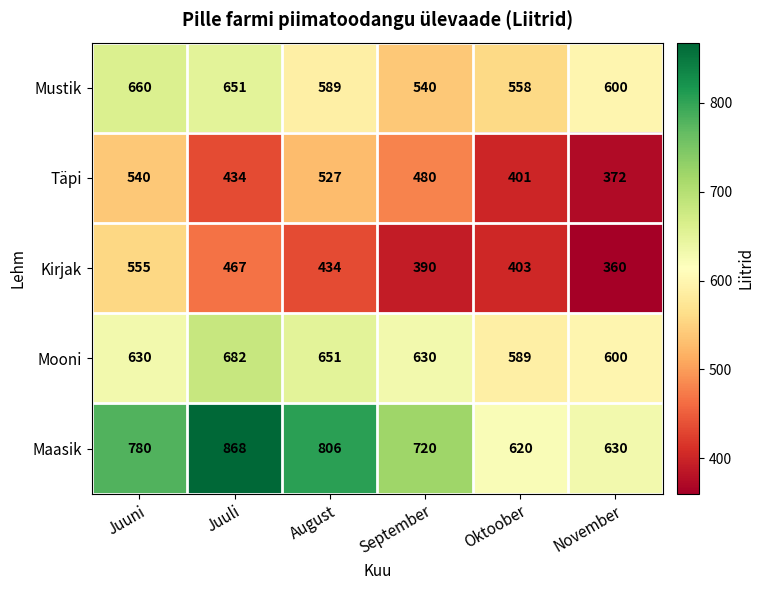

Which series changed the most between Juuli and August?

Täpi